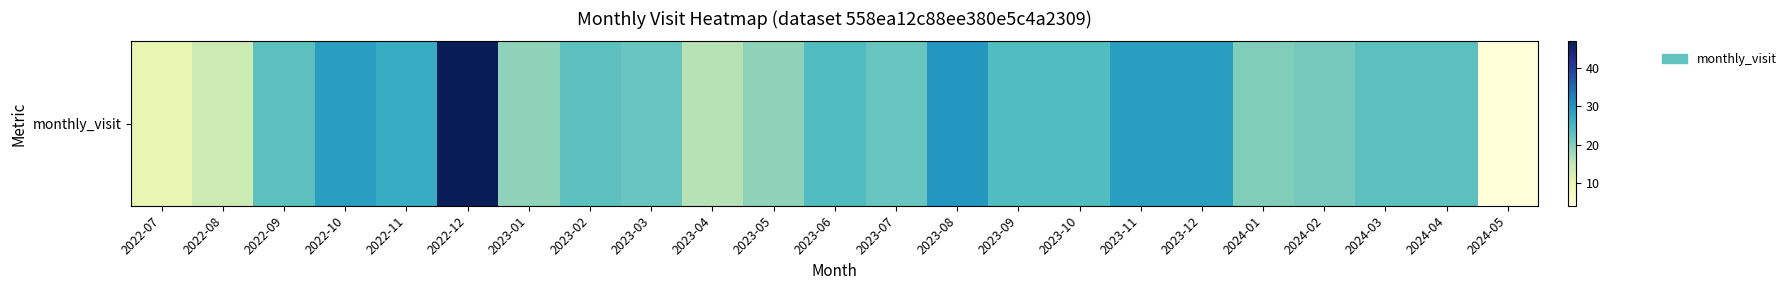

What is the difference between the values at 2023-07 and 2023-11?

7